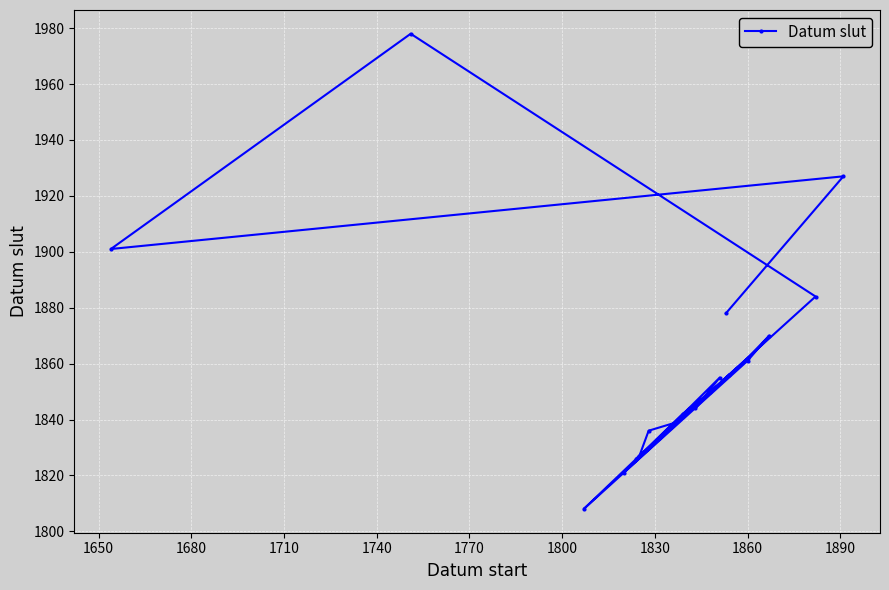

How many points are higher than both their immediate neighbors (excluding endpoints)?

6